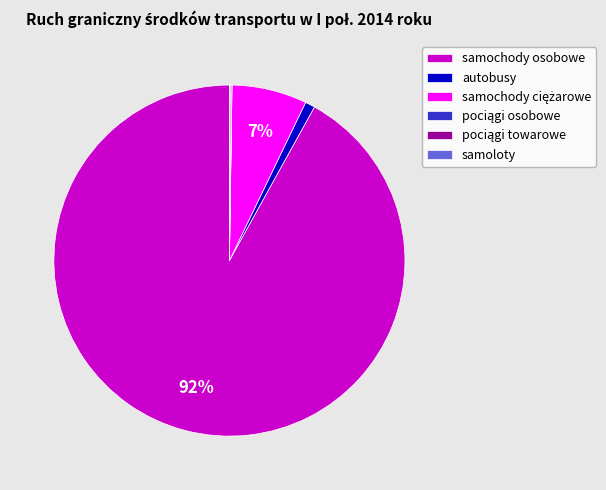

What percentage is the autobusy slice, to the nearest percent?

1%